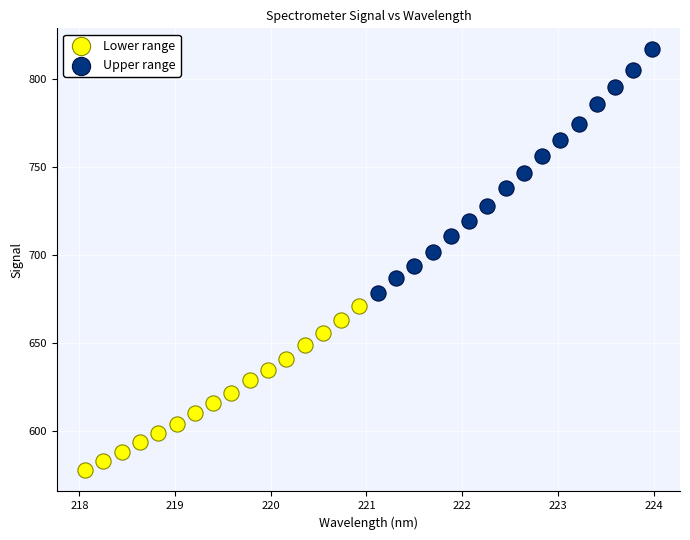

Which series has the largest Y range (max minus min)?

Upper range